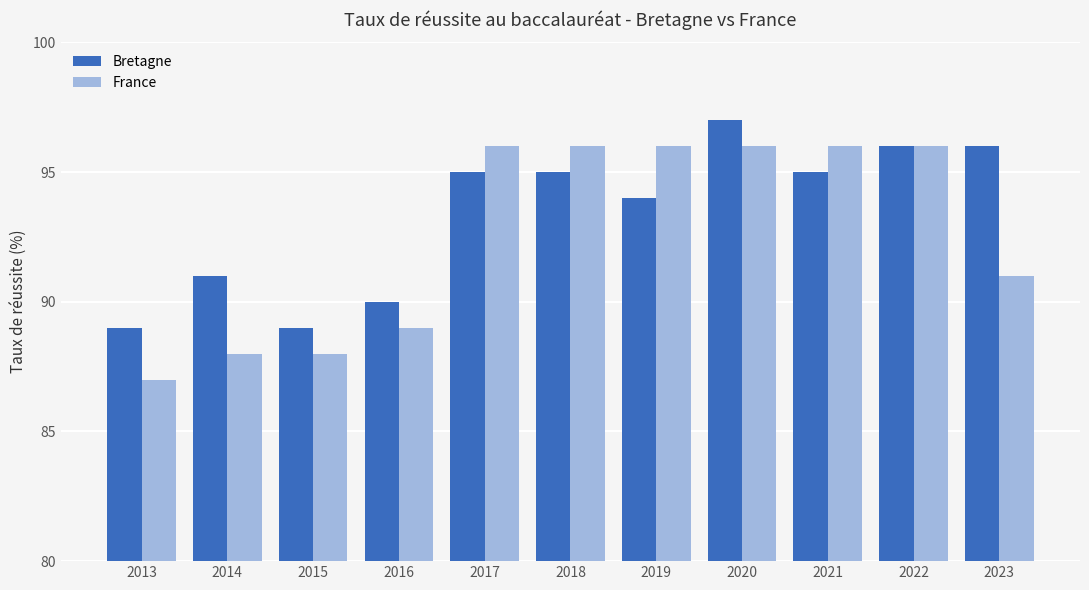

How many bars are there in total?

22